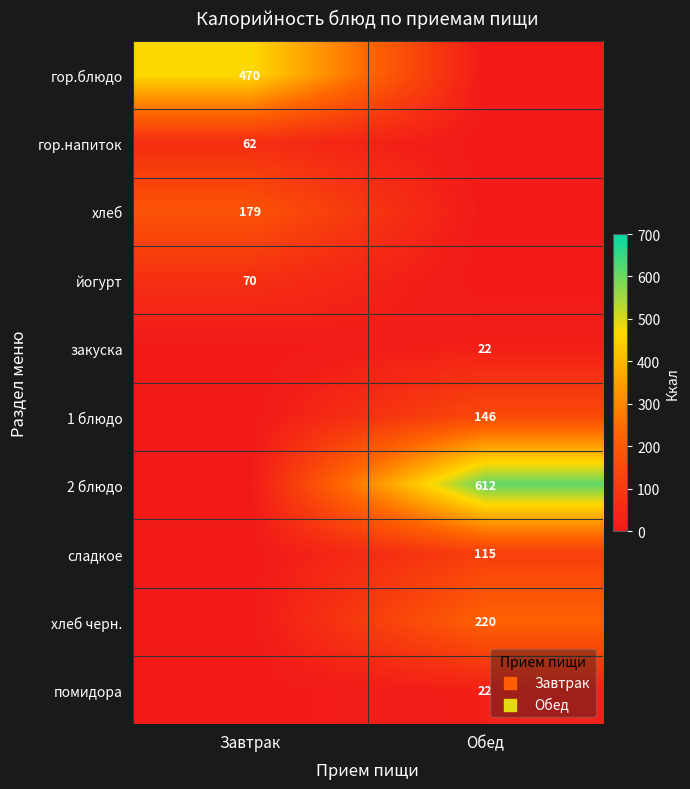

What is the total value across all series at Обед?

1136.8